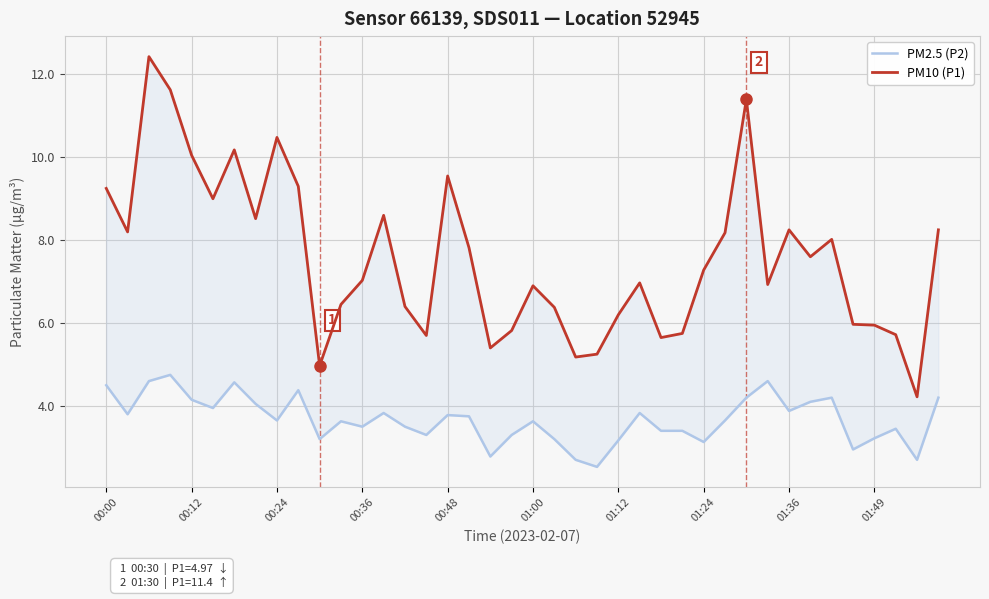

What position from the left is 00:12?

5